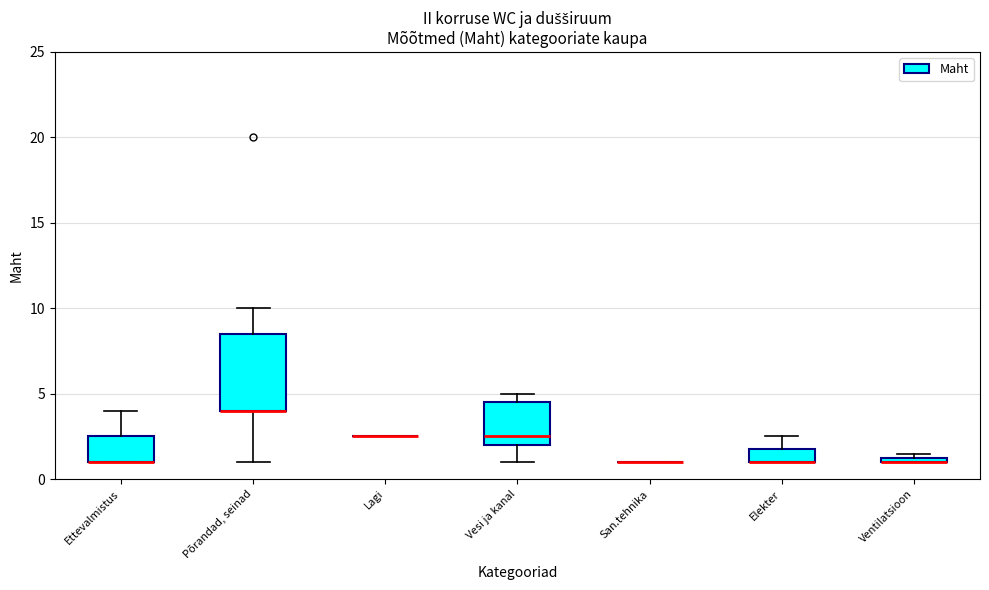

Where is the upper edge of the box for Põrandad, seinad on the y-axis? The values are not printed on the chart, so give them approximately, as read against the axis.

8.5